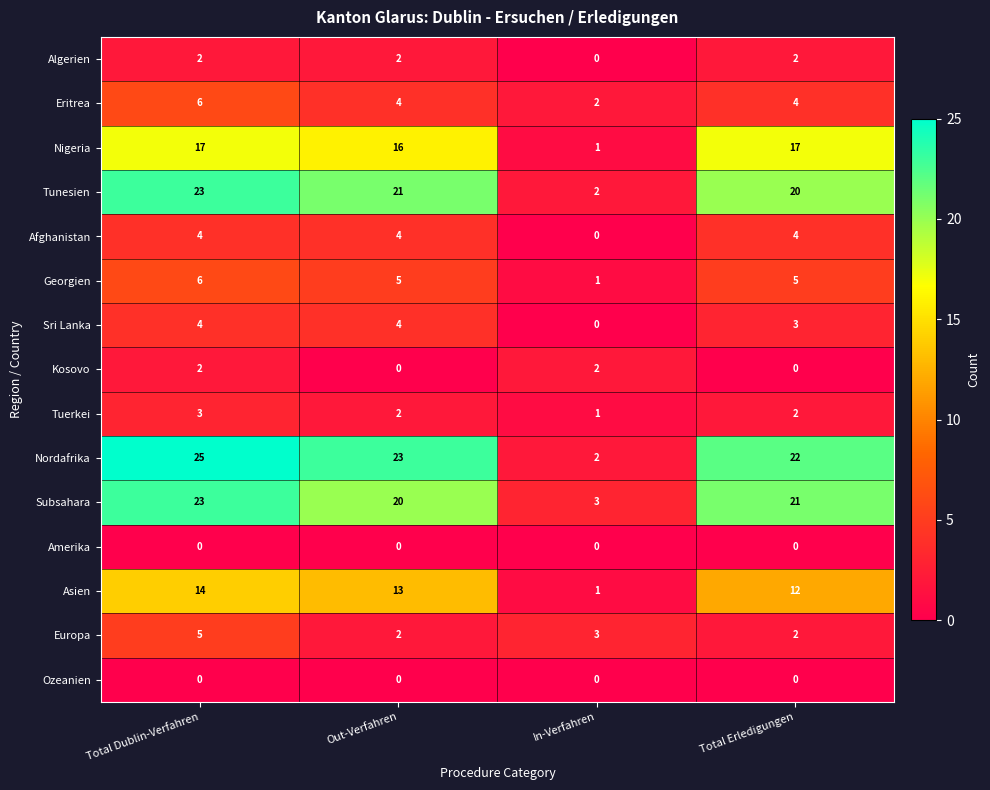

What is the average value of the Asien series?

10